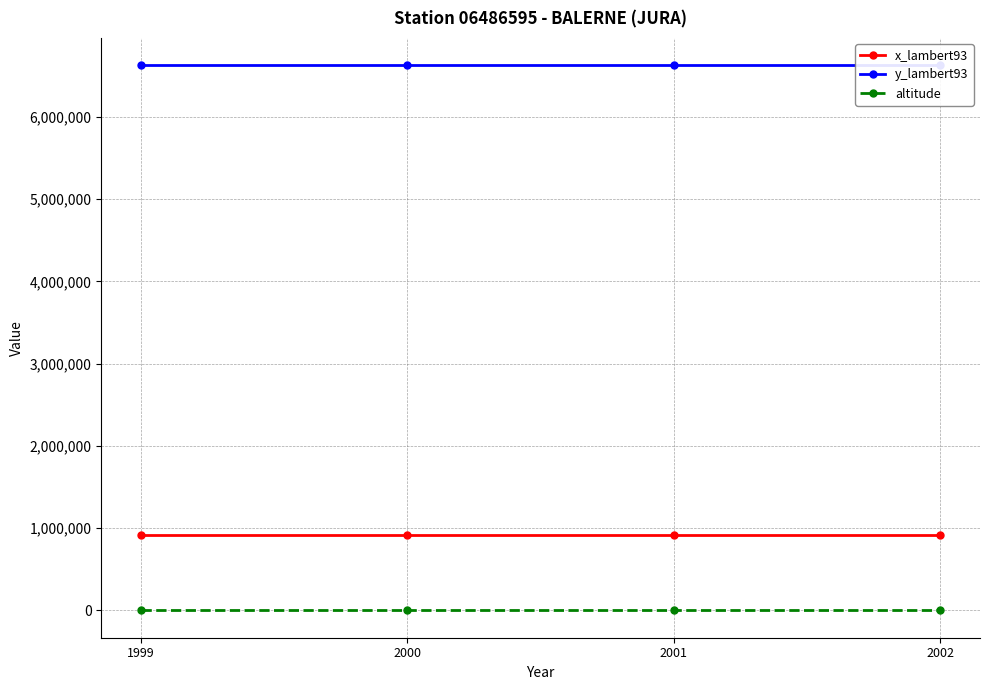

Reading right to left, extract all data points from this chart.

x_lambert93: 918388	918388	918388	918388
y_lambert93: 6629909	6629909	6629909	6629909
altitude: 504	504	504	504